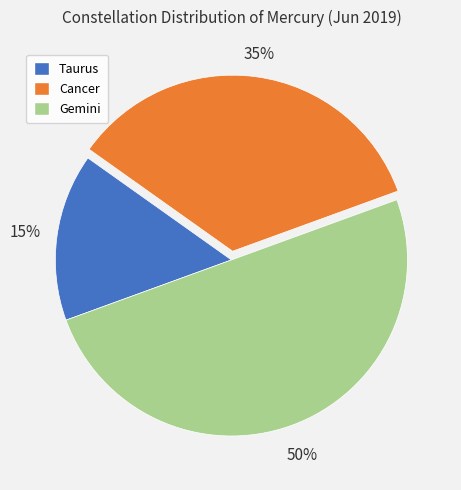

How many segments does this pie chart have?

3